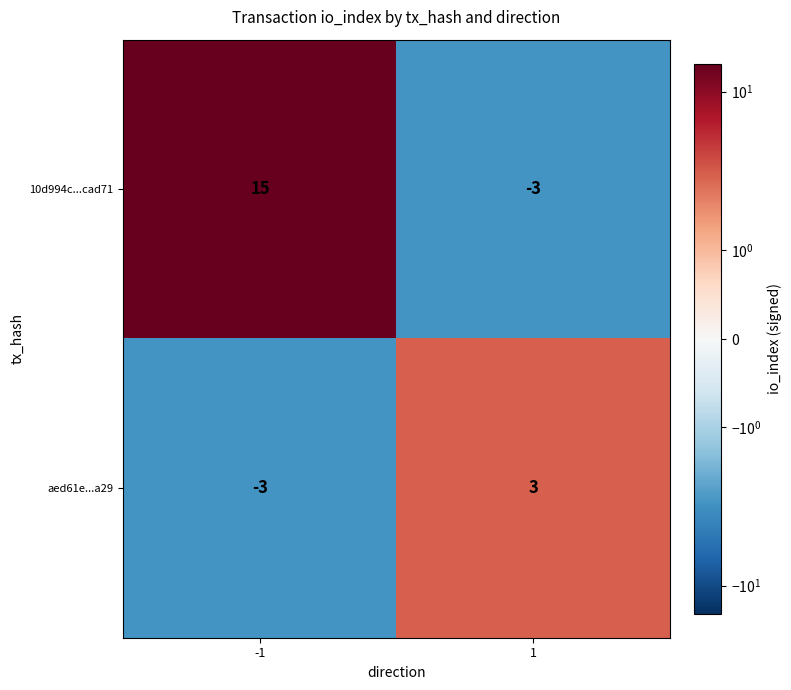

Reading left to right, list all the values displayed in this chart.

10d994c...cad71: 15	-3
aed61e...a29: -3	3